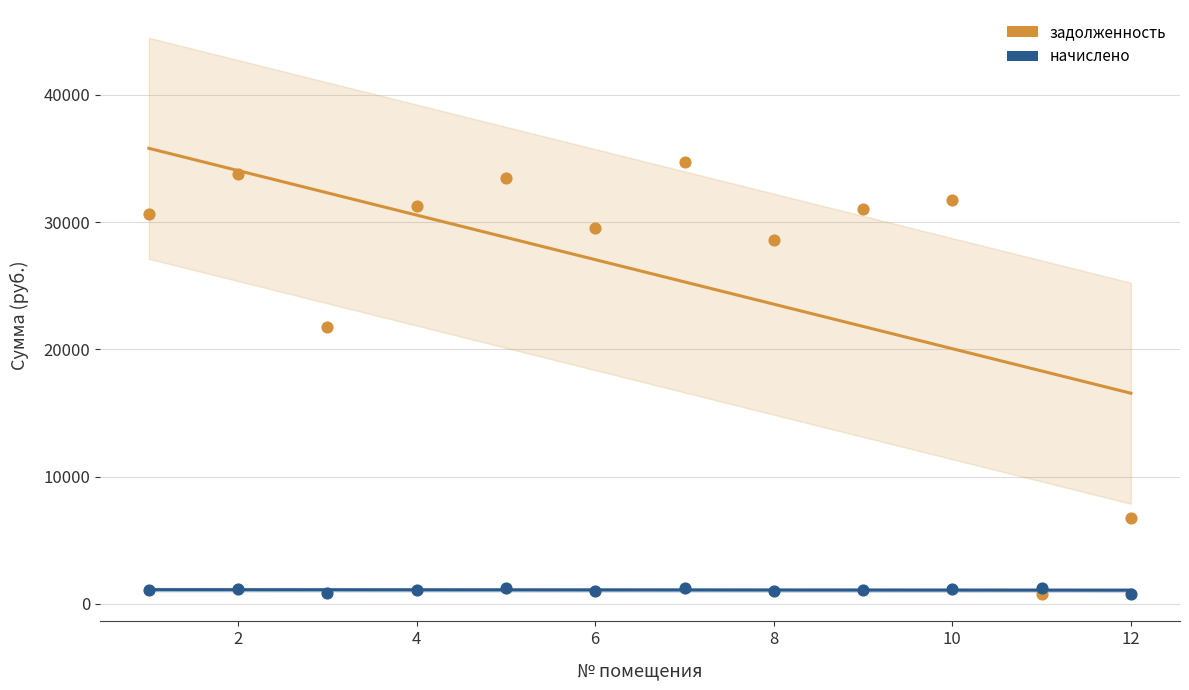

Which series has the widest spread of Y values?

задолженность